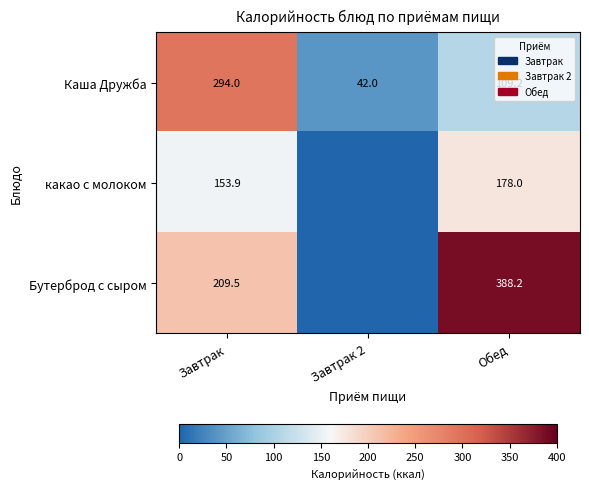

How many data points does each series have?

3